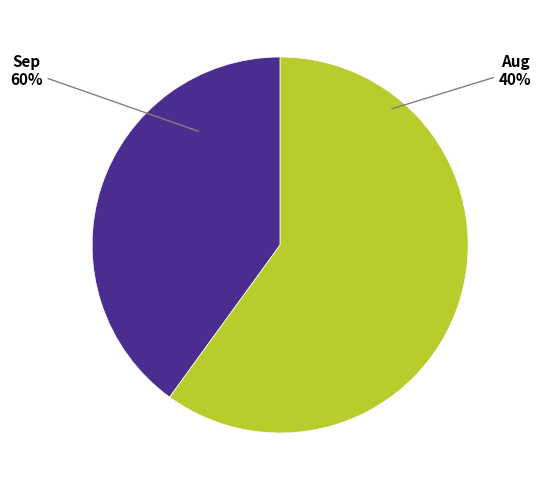

To the nearest percent, what is the difference between the Sep and Aug slice percentages?

20%